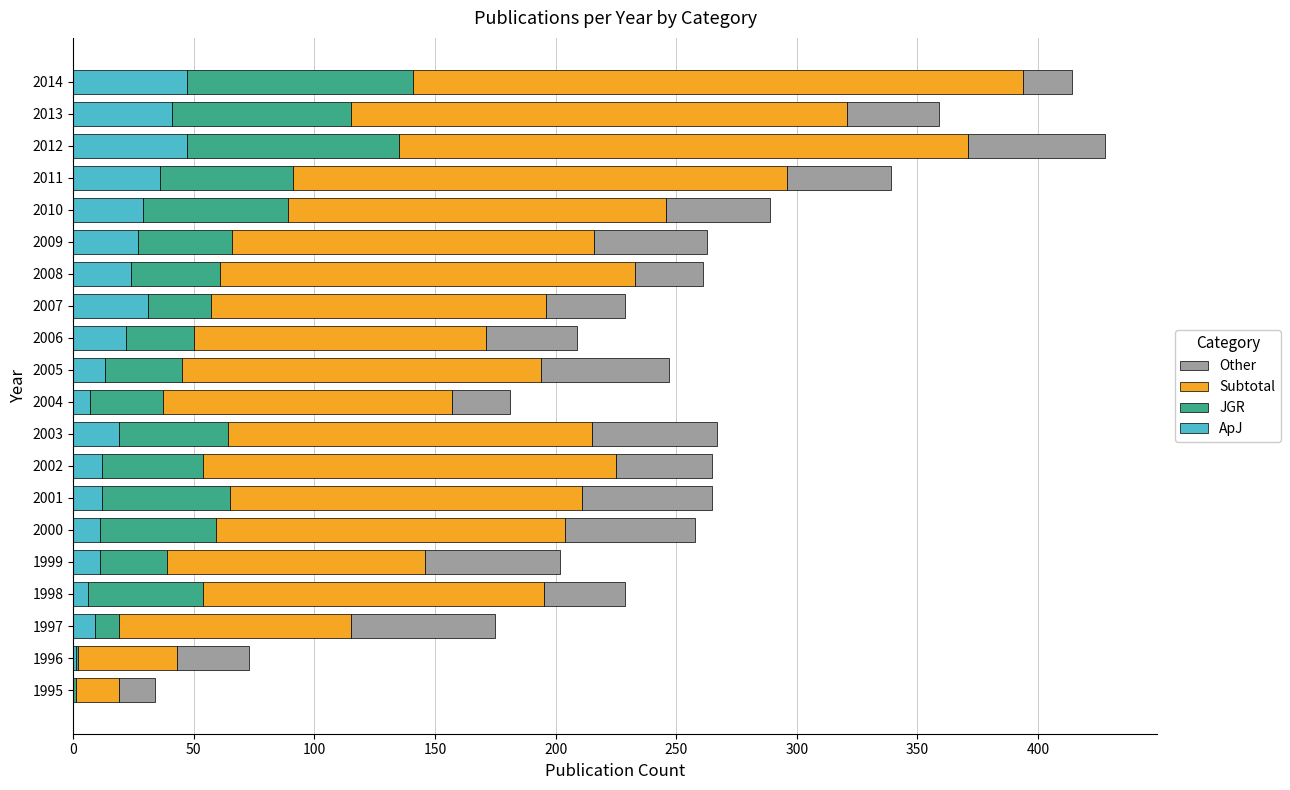

What is the highest value of the ApJ series?

47